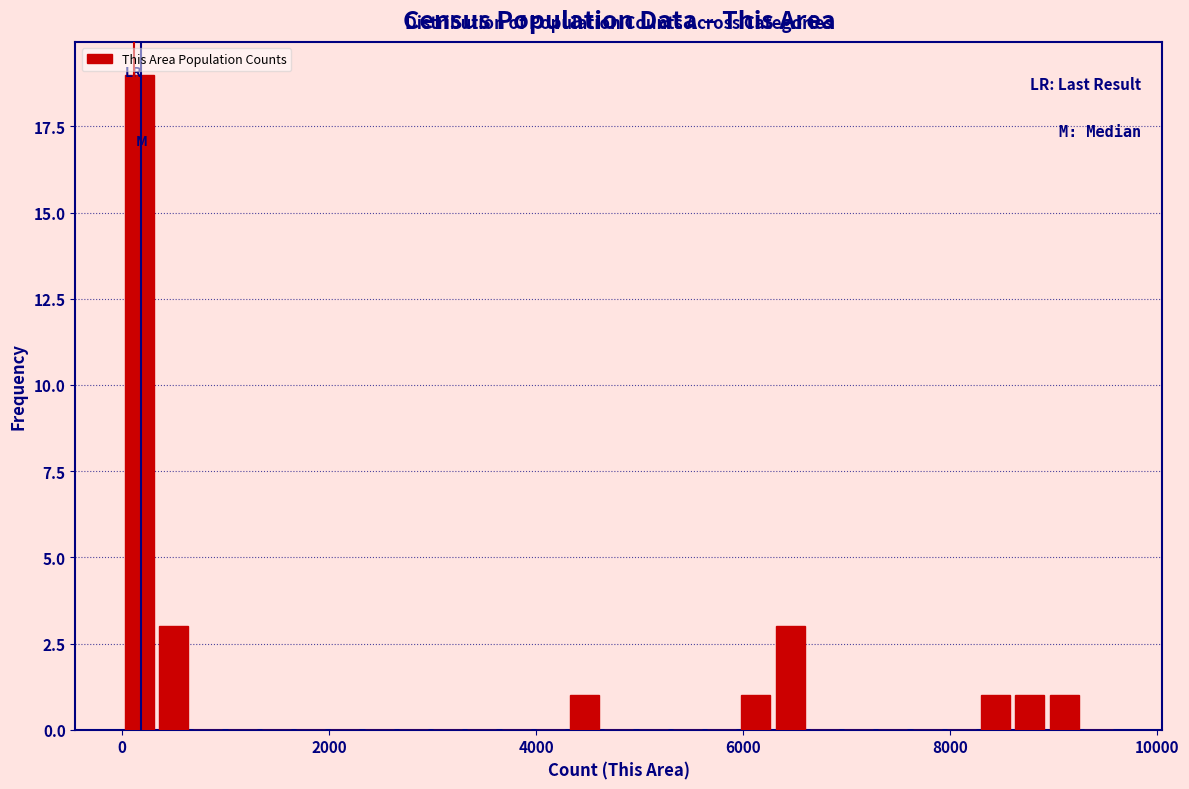

Around what value on the x-axis is the tallest bar? Give the approximate position of its centre, as read against the axis.

200